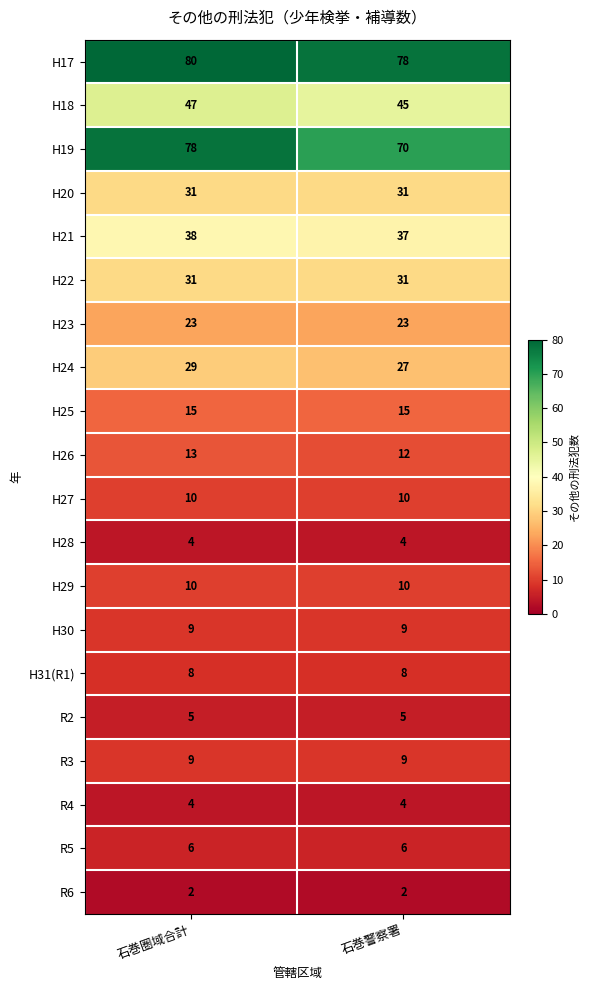

Which series changed the most between 石巻圏域合計 and 石巻警察署?

H19